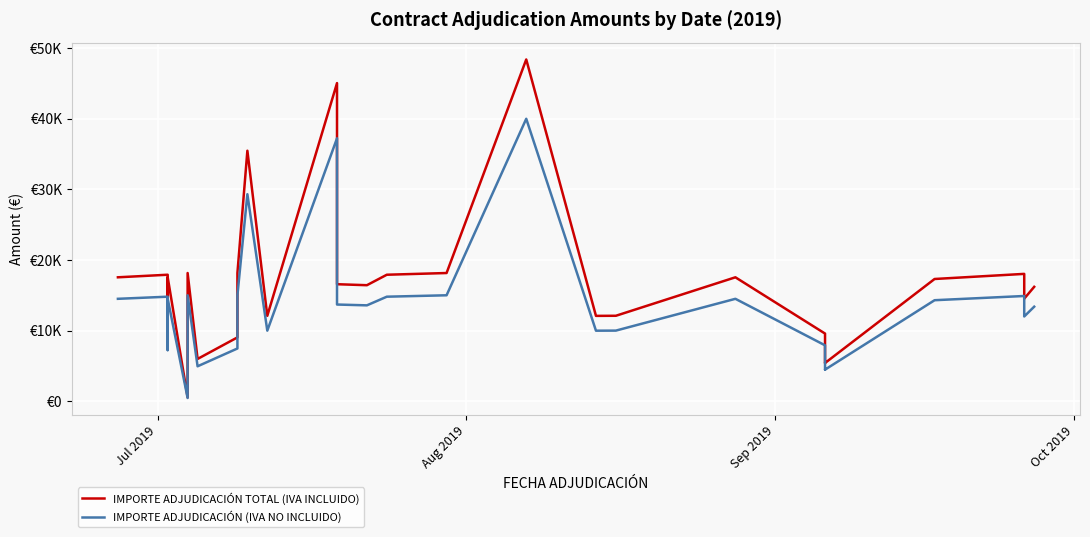

True or false: IMPORTE ADJUDICACIÓN (IVA NO INCLUIDO) and IMPORTE ADJUDICACIÓN TOTAL (IVA INCLUIDO) cross at least once.

False